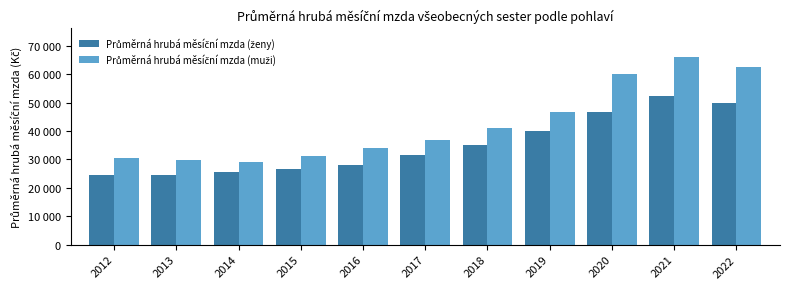

What is the difference between the maximum and minimum values in the Průměrná hrubá měsíční mzda (muži) series?

36916.1